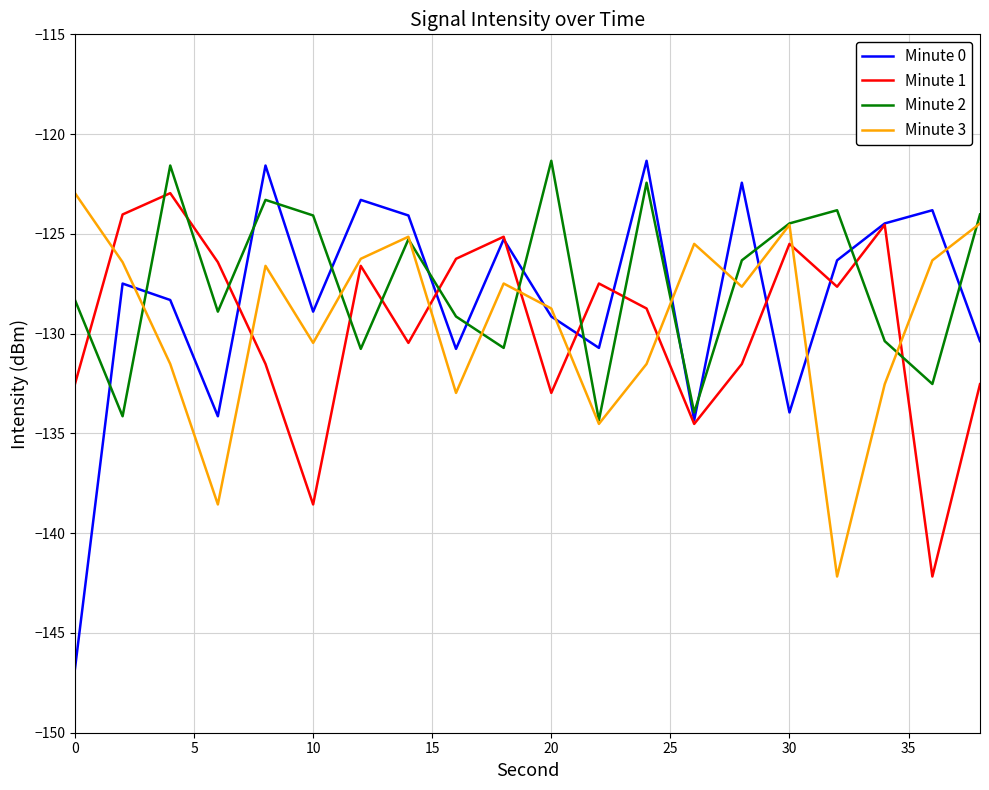

Which series has the widest spread of values?

Minute 0